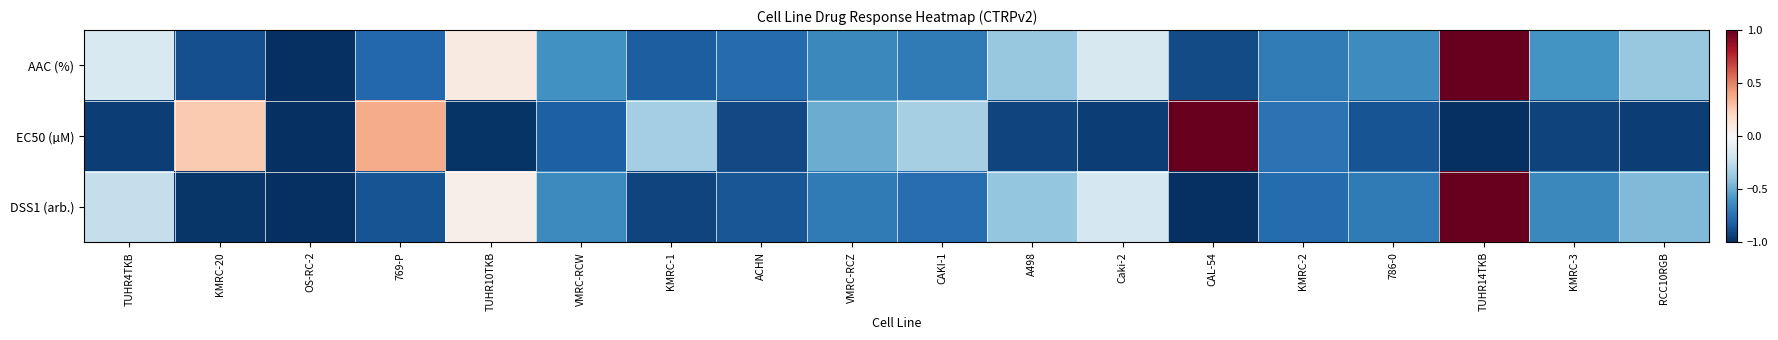

Between KMRC-1 and ACHN, which series saw the biggest shift?

EC50 (µM)